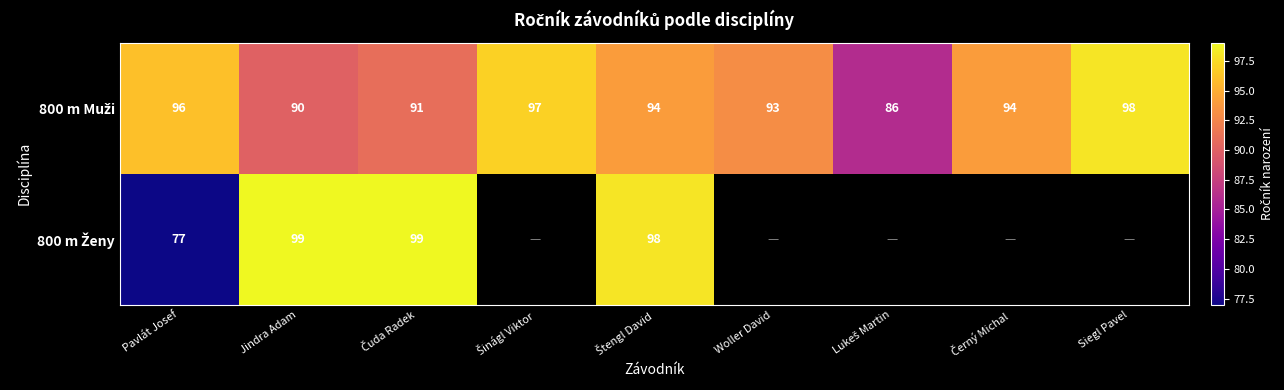

What is the spread (max minus min) of values at Pavlát Josef?

19